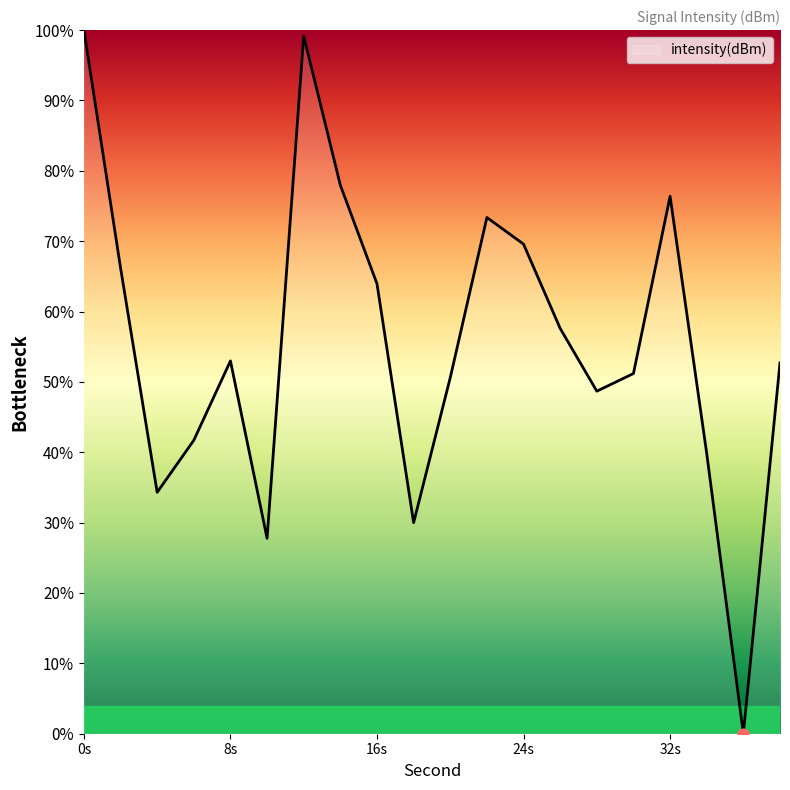

What is the greatest value displayed?

100.0